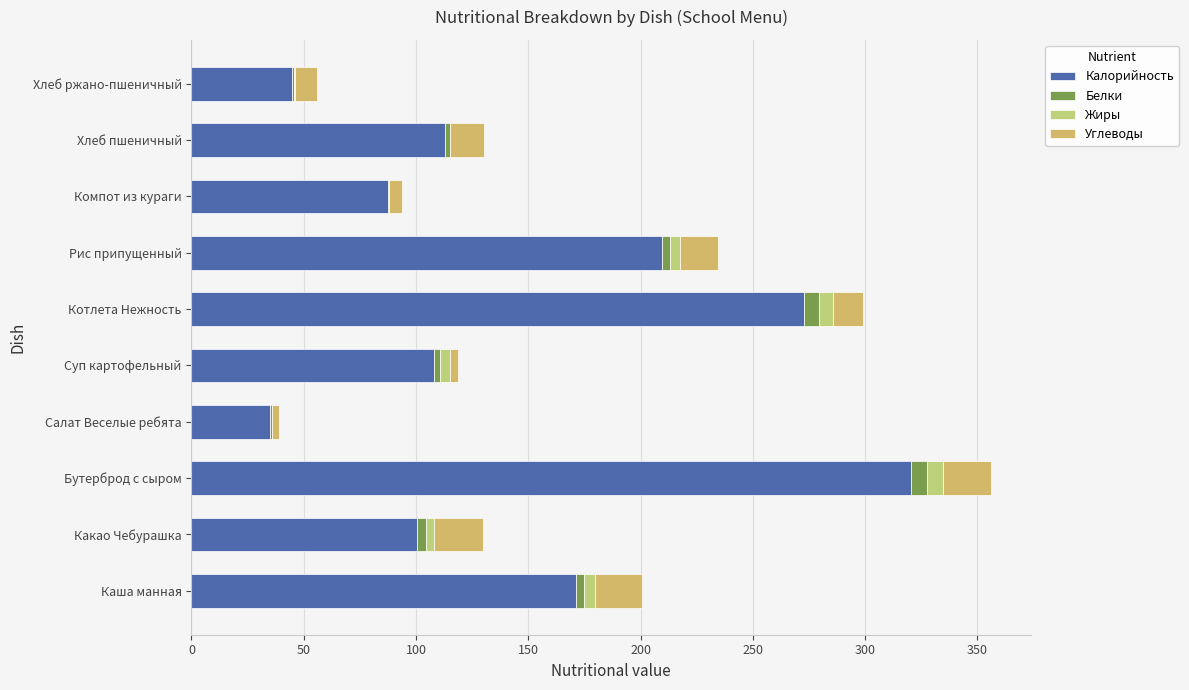

Reading left to right, extract all data points from this chart.

Калорийность: 171.3	100.4	320.6	35.0	107.8	272.7	209.5	87.6	112.7	44.9
Белки: 3.4	4.1	7.0	0.8	3.0	6.6	3.7	0.2	2.3	0.9
Жиры: 4.9	3.7	7.1	0.0	4.4	6.5	4.3	0.1	0.3	0.1
Углеводы: 21.0	21.7	21.2	3.0	3.7	13.0	16.9	5.8	14.9	10.0